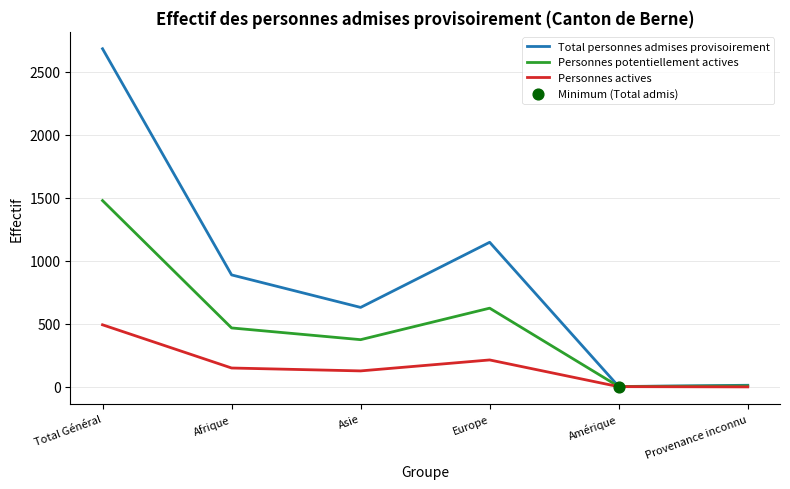

At how many categories does at least one series exceed 970?

2